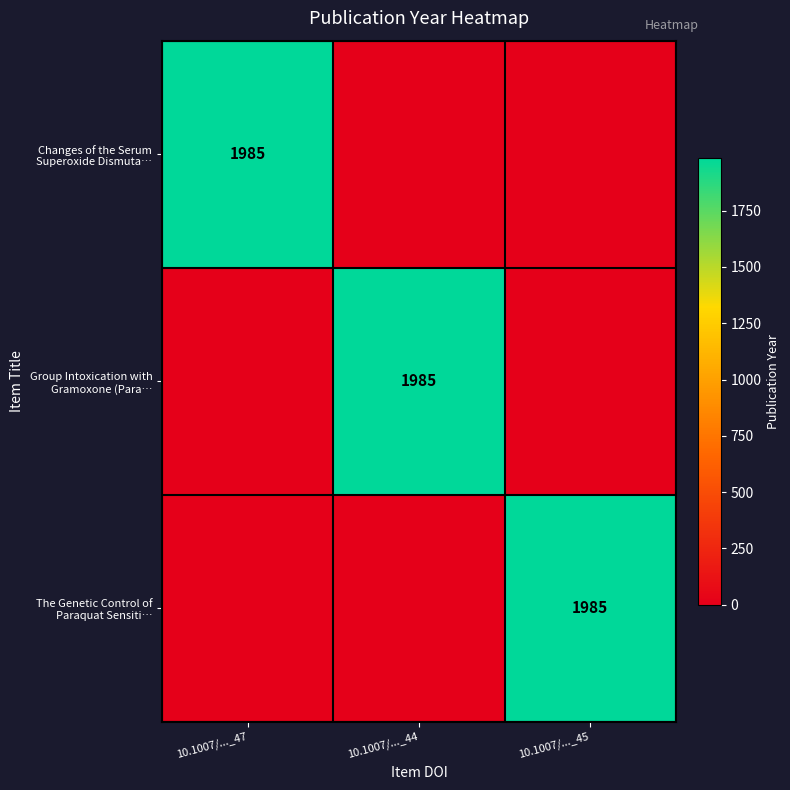

Which series has the widest spread of values?

Changes of the Serum Superoxide Dismuta…